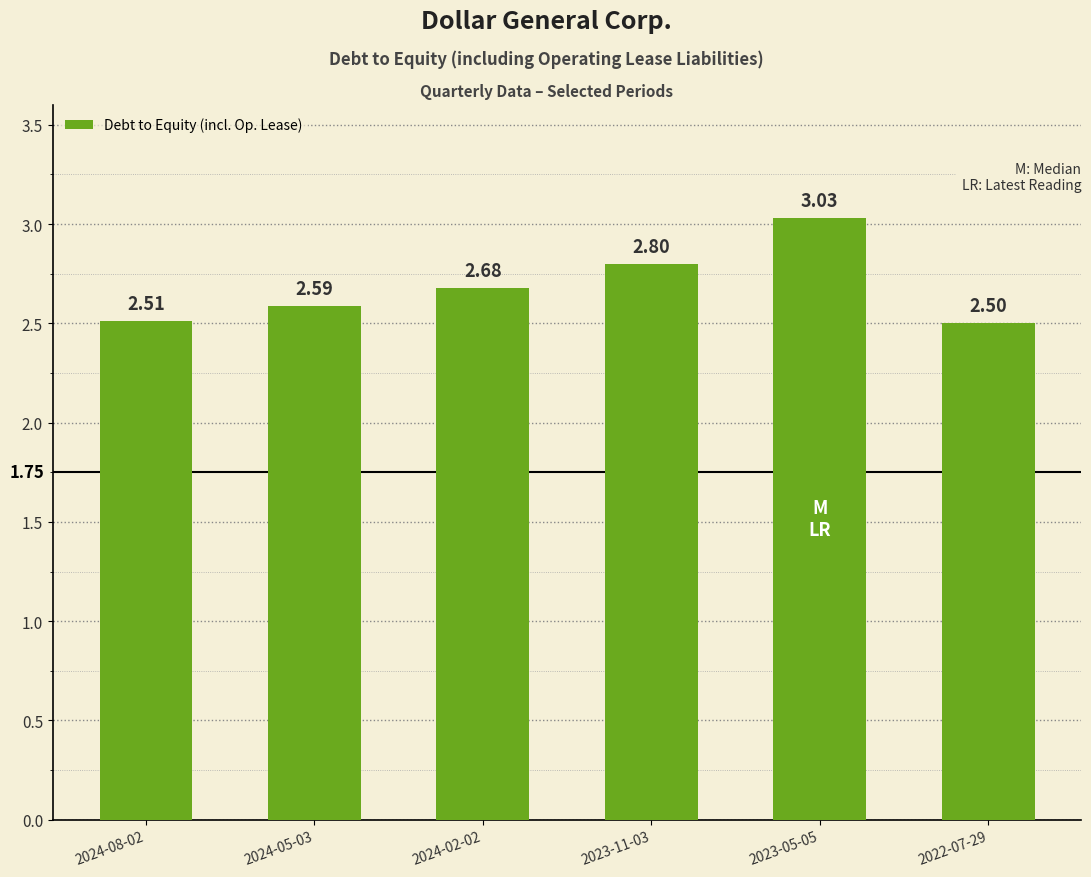

What is the label of the 3rd bar from the left?

2024-02-02